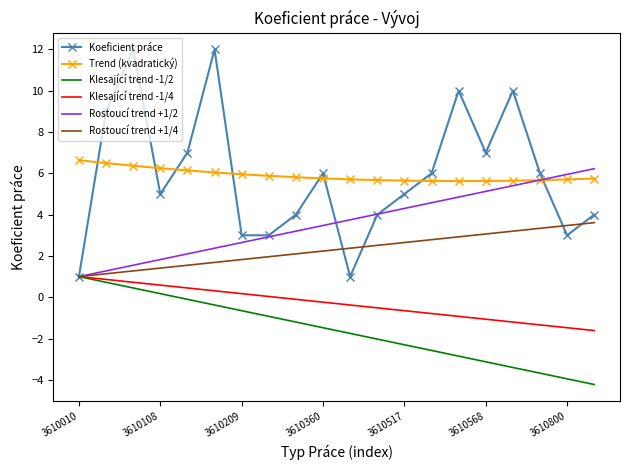

Which series has the widest spread of values?

Koeficient práce